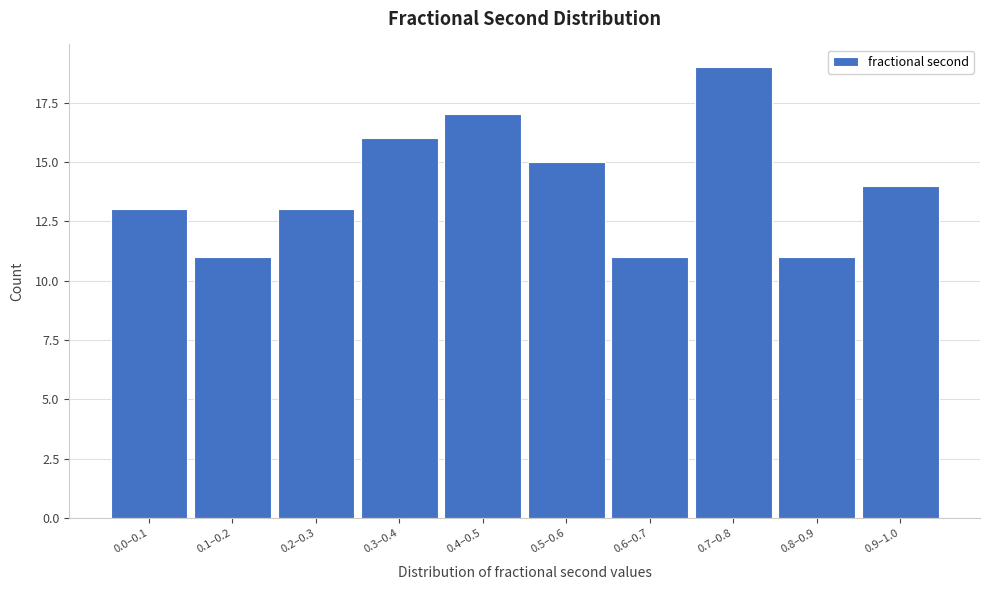

Reading left to right, list all the values displayed in this chart.

0.0–0.1=13	0.1–0.2=11	0.2–0.3=13	0.3–0.4=16	0.4–0.5=17	0.5–0.6=15	0.6–0.7=11	0.7–0.8=19	0.8–0.9=11	0.9–1.0=14